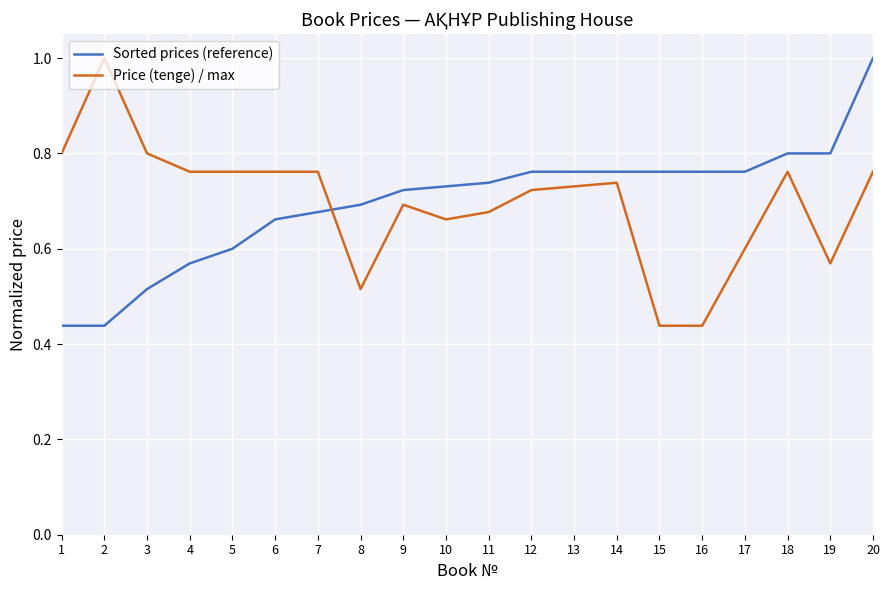

The value of Sorted prices (reference) at 16 is 0.4. True or false?

False